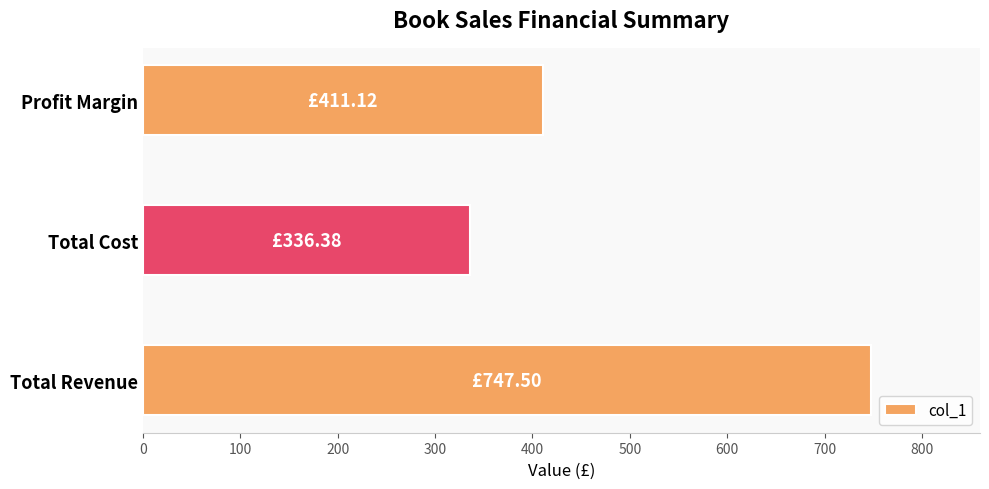

Where is the data nearest to the value 541?

Profit Margin